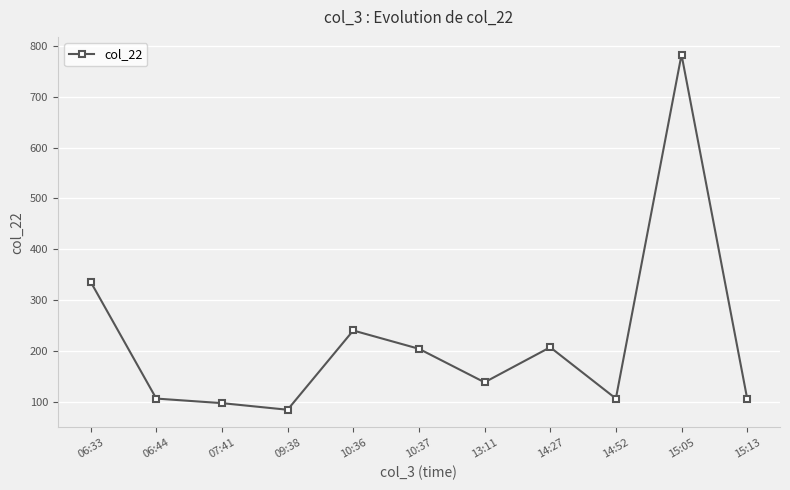

Where is the first local maximum?

10:36